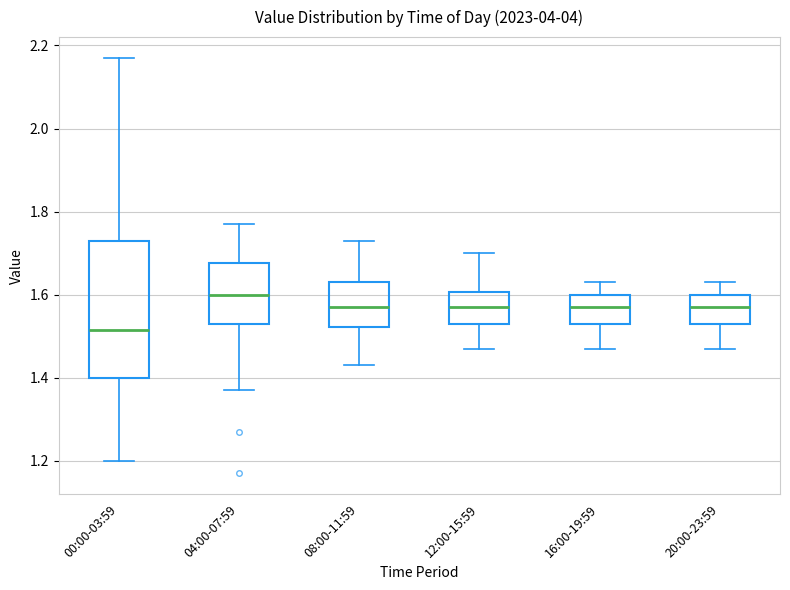

Where does the median line of the box for 08:00-11:59 sit on the y-axis? The values are not printed on the chart, so give them approximately, as read against the axis.

1.58